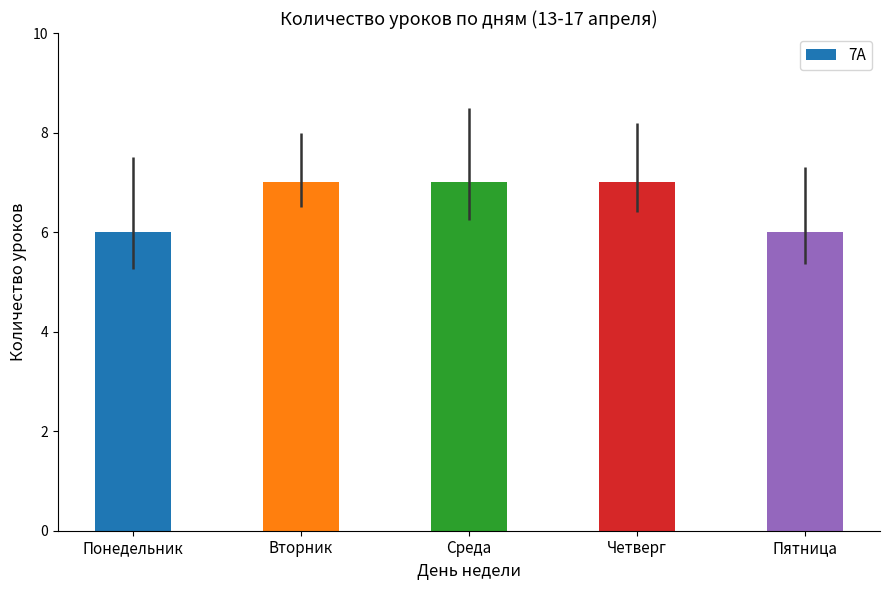

Does the chart contain any negative values?

No